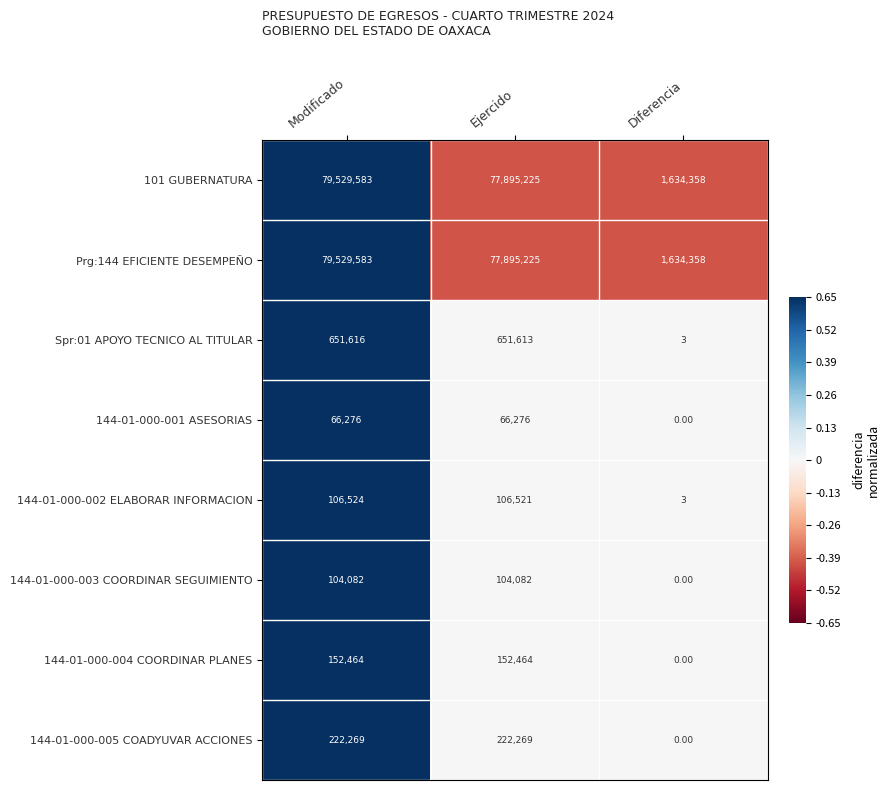

List the labels in order of Prg:144 EFICIENTE DESEMPEÑO value, smallest first.

Diferencia, Ejercido, Modificado